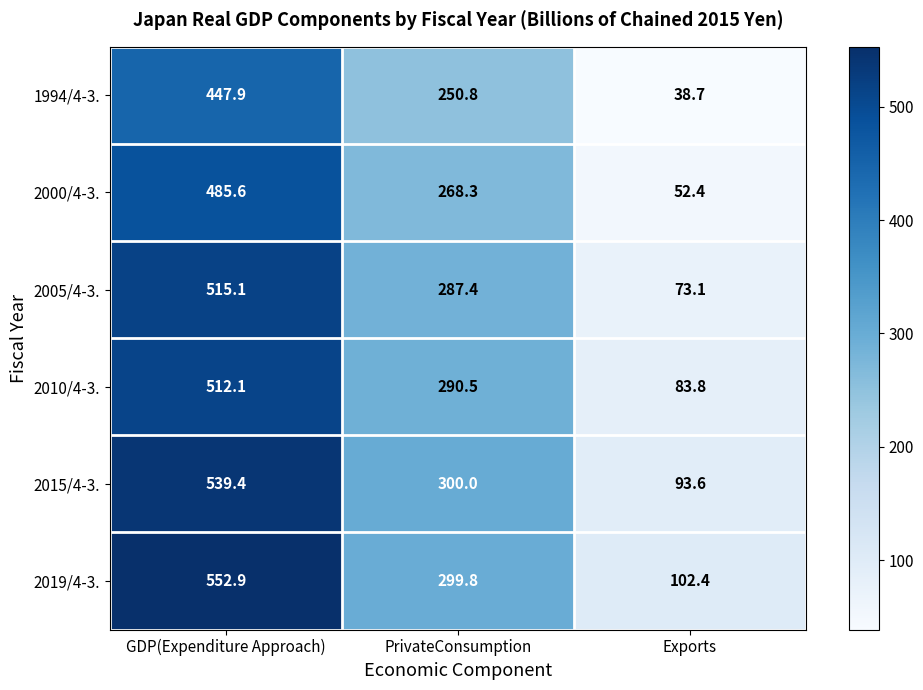

What is the difference between the maximum and second lowest values in the 1994/4-3. series?

197.1